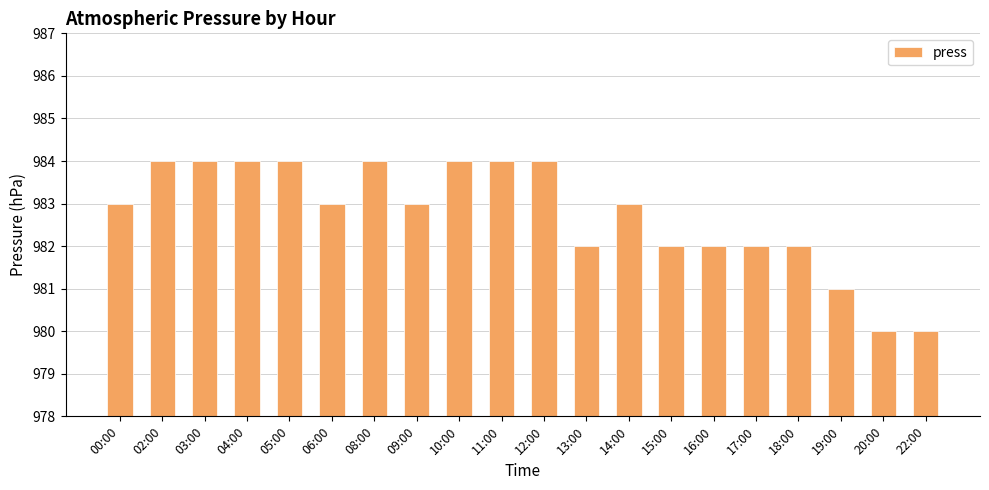

True or false: the data shows 1434 at 11:00.

False